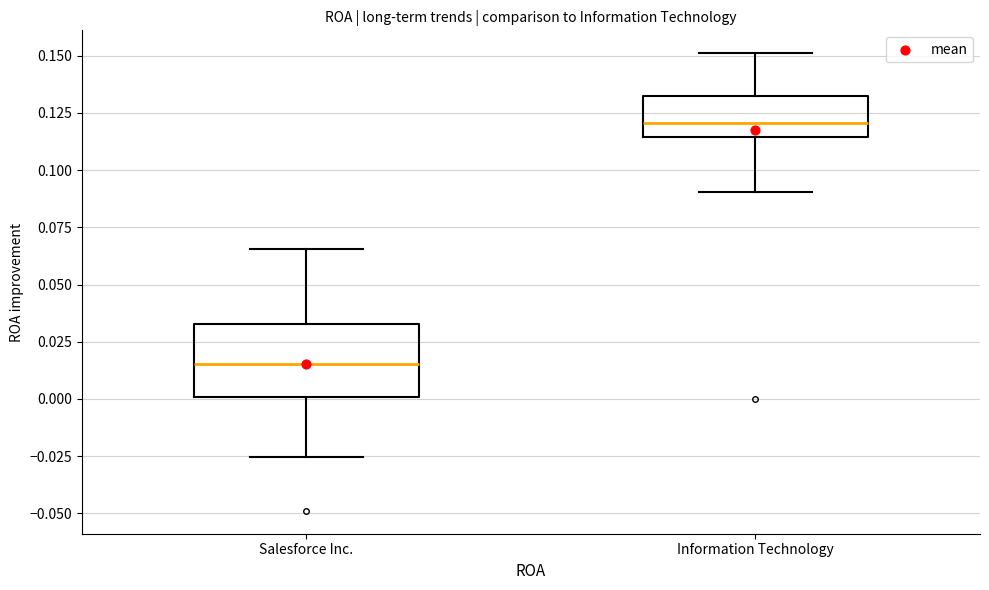

Which box has the highest median line?

Information Technology